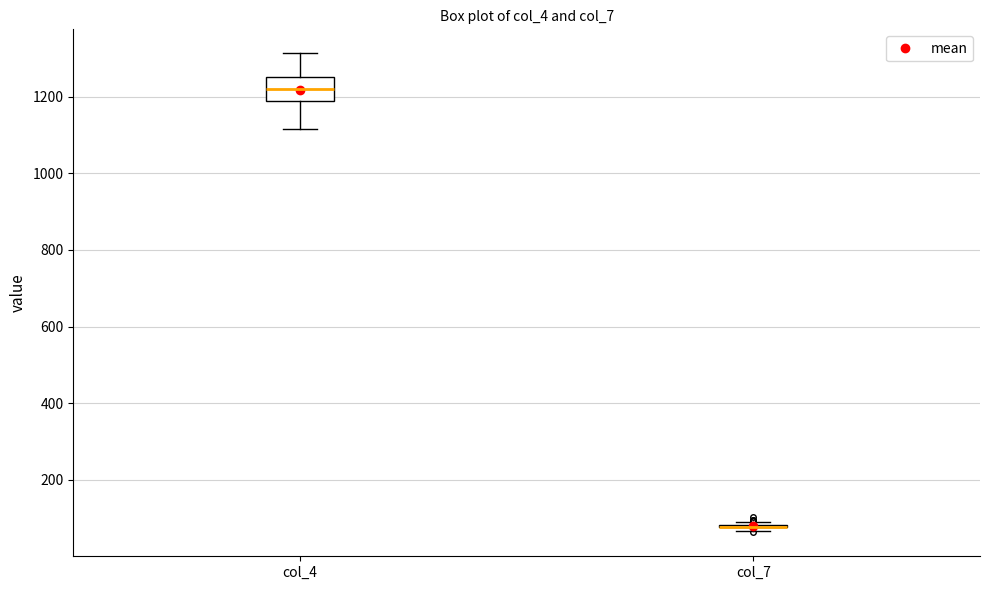

Reading left to right, read every box against the y-axis: the position of its median line, the range the box covers, and the ends of its whiskers. The values are not printed on the chart, so give them approximately, as read against the axis.

col_4: median 1220, box 1180 to 1260, whiskers 1120 to 1320
col_7: box collapsed to a line at 80, whiskers 60 to 100